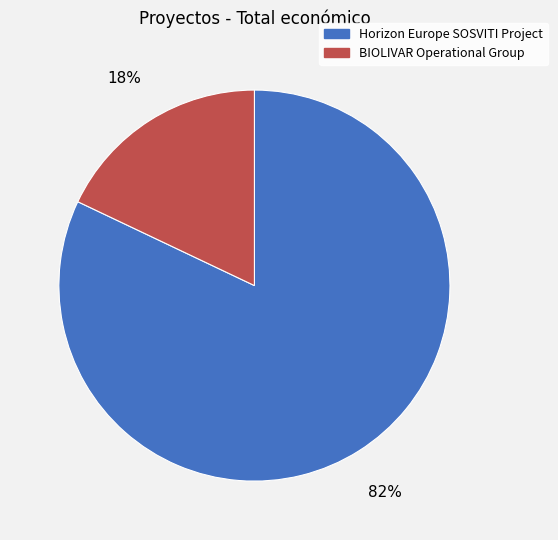

Do BIOLIVAR Operational Group and Horizon Europe SOSVITI Project together represent more than half of the pie?

Yes